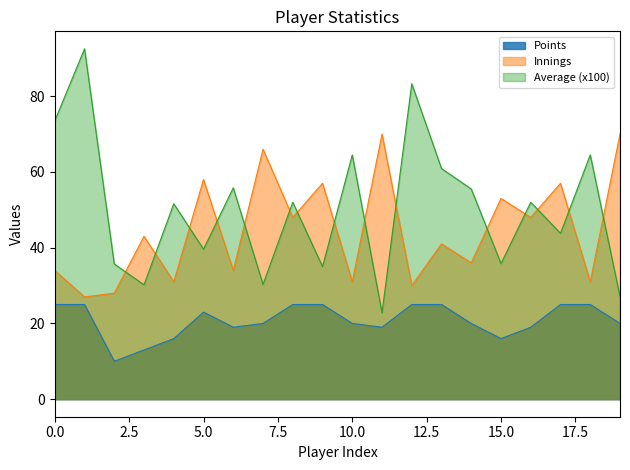

Reading left to right, transcribe all the data shown in this chart.

Points: 25.0	25.0	10.0	13.0	16.0	23.0	19.0	20.0	25.0	25.0	20.0	19.0	25.0	25.0	20.0	16.0	19.0	25.0	25.0	20.0
Innings: 34.0	27.0	28.0	43.0	31.0	58.0	34.0	66.0	48.0	57.0	31.0	70.0	30.0	41.0	36.0	53.0	48.0	57.0	31.0	70.0
Average: 73.5	92.5	35.7	30.2	51.6	39.6	55.8	30.3	52.0	35.0	64.5	22.8	83.3	60.9	55.5	35.8	52.0	43.8	64.5	27.1